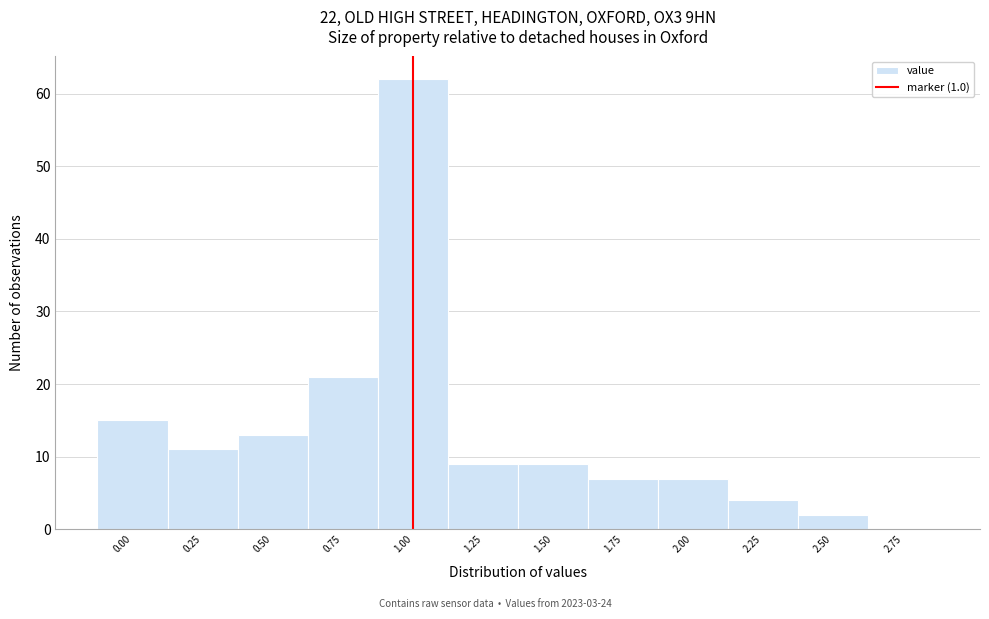

What is the height of the bar covering 2.375 to 2.625 on the x-axis? Neither the bar edges nor the heights are printed on the chart, so give them approximately, as read against the axes.

2